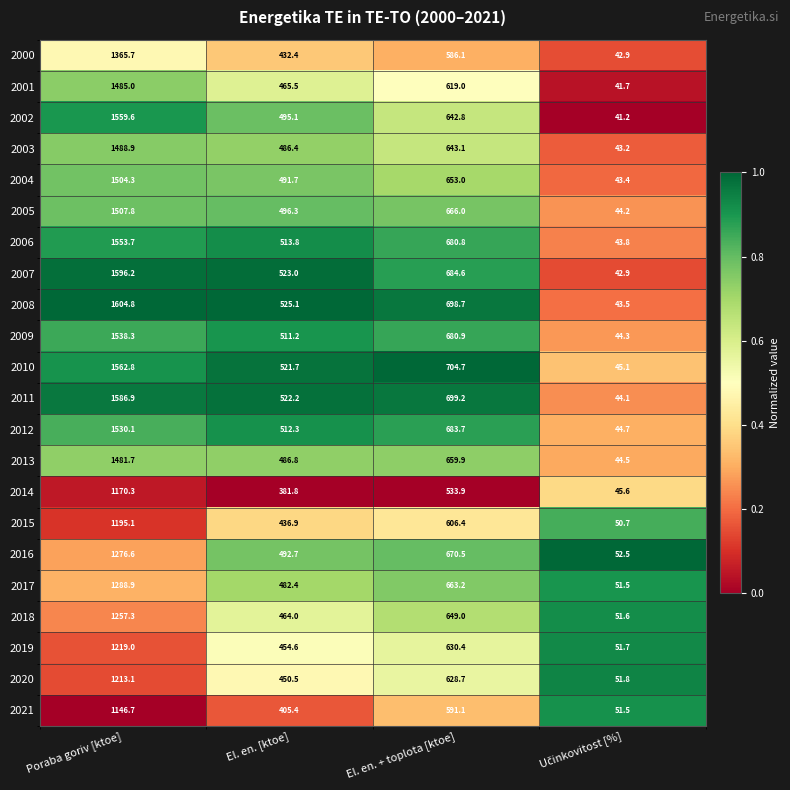

Which series has the largest total across all categories?

2008